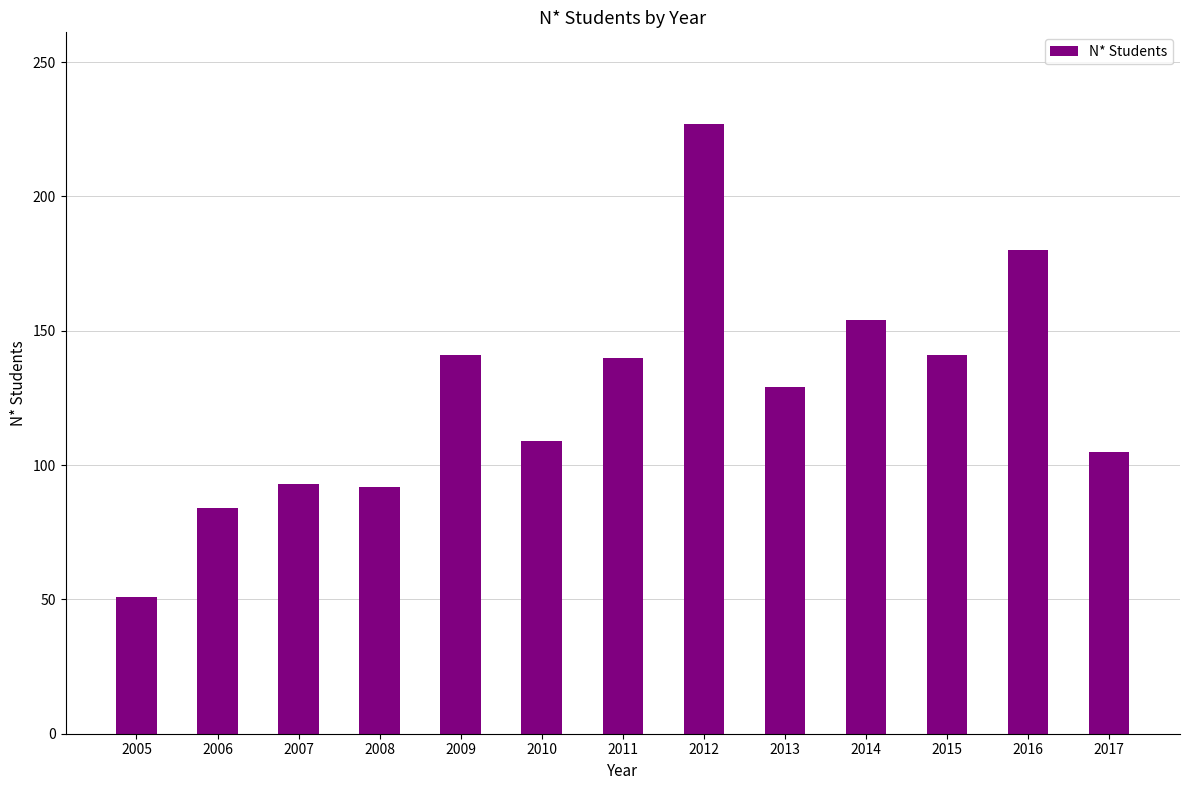

Is it true that the value at 2008 is 63?

False